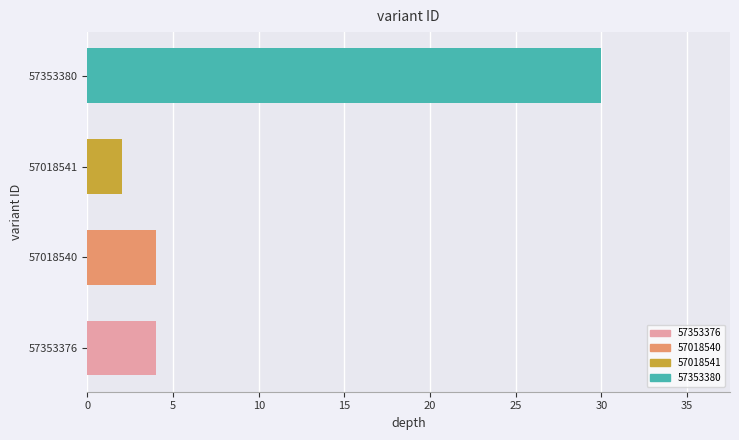

Between 57018540 and 57353380, which is larger?

57353380